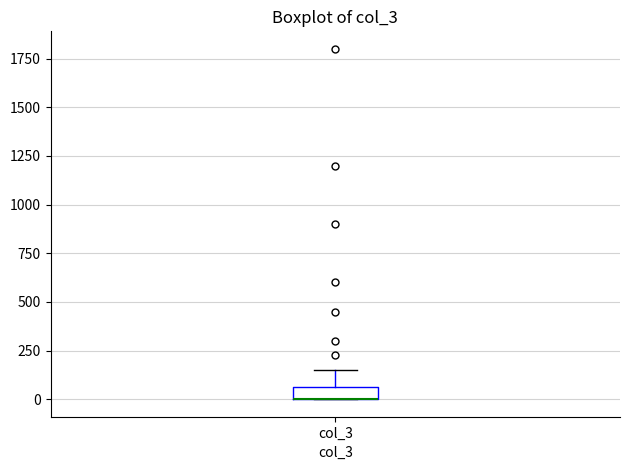

Where does the upper whisker of the box for col_3 end on the y-axis? The values are not printed on the chart, so give them approximately, as read against the axis.

150